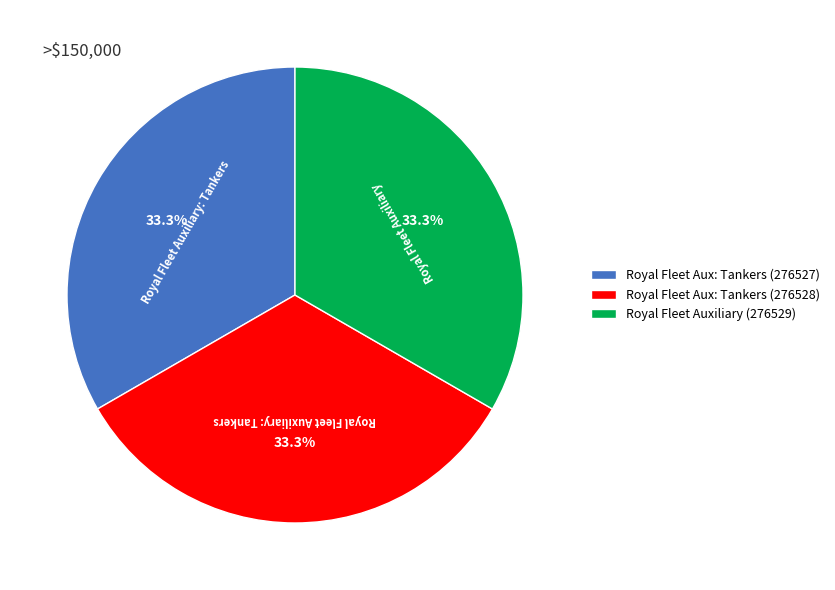

Is Royal Fleet Aux: Tankers (276528) the majority of the pie?

No